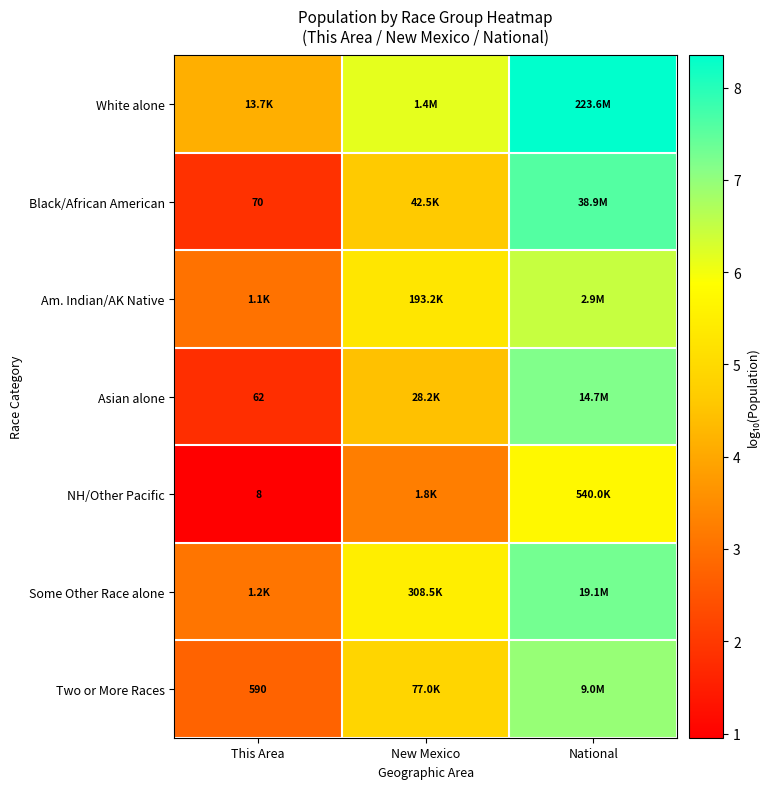

Which series has the largest range (max minus min)?

Black/African American